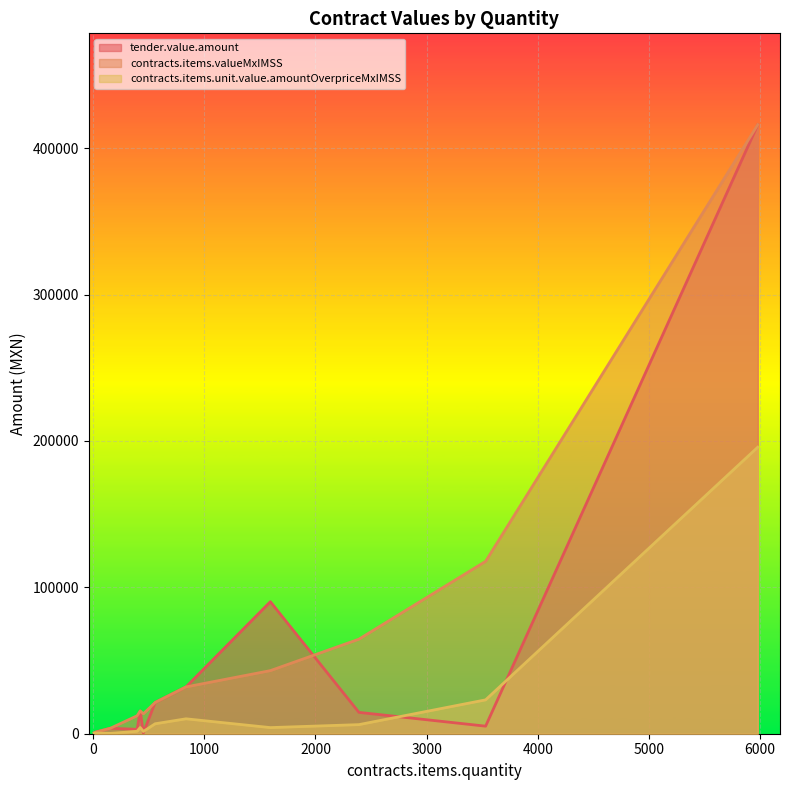

What value does the tender.value.amount series have at 835?

31963.8